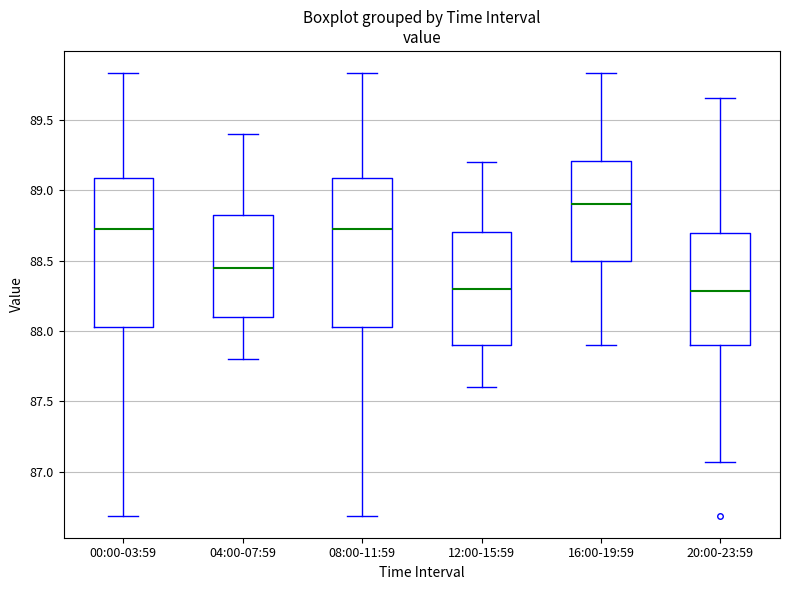

Where is the lower edge of the box for 08:00-11:59 on the y-axis? The values are not printed on the chart, so give them approximately, as read against the axis.

88.05